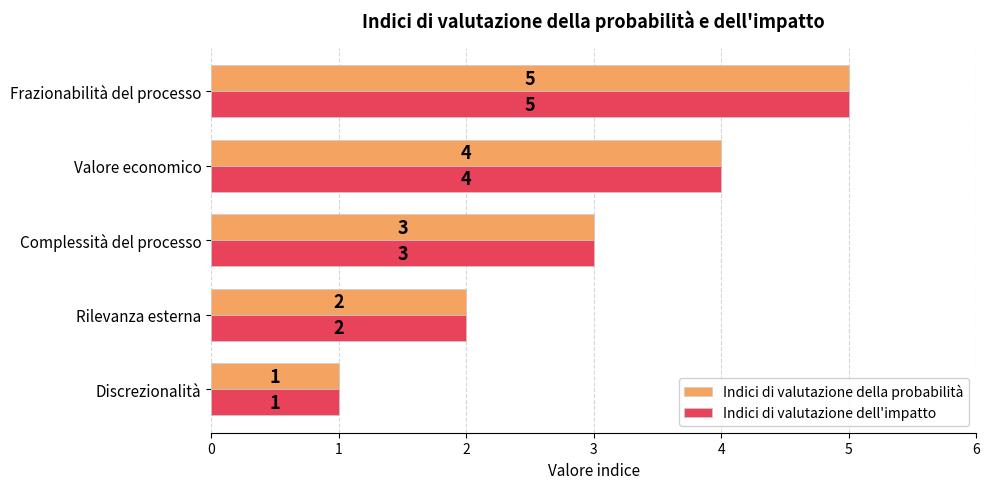

The value of Indici di valutazione dell'impatto at Rilevanza esterna is 3. True or false?

False